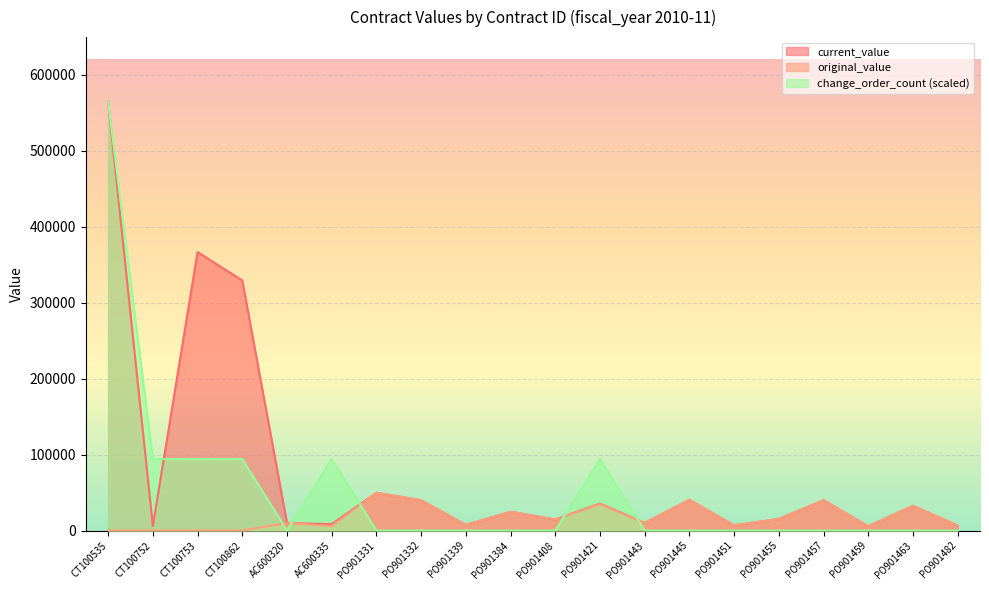

At which category is the sum across all series the highest?

CT100535